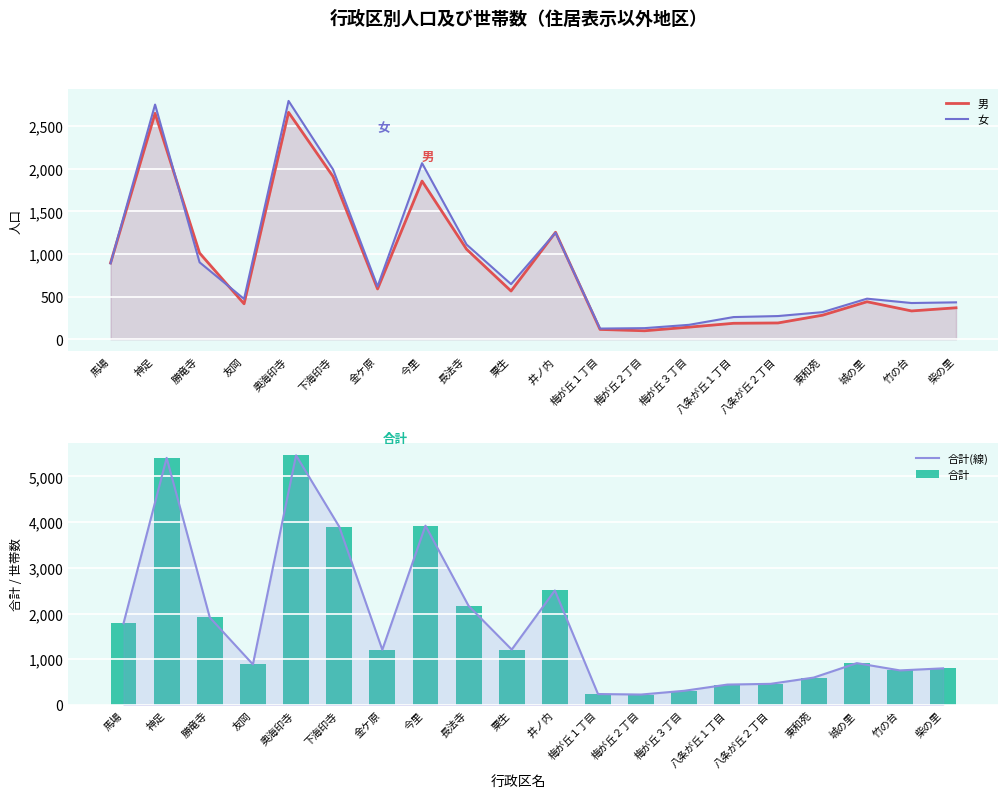

What is the sum of all 合計(線) values?

35148